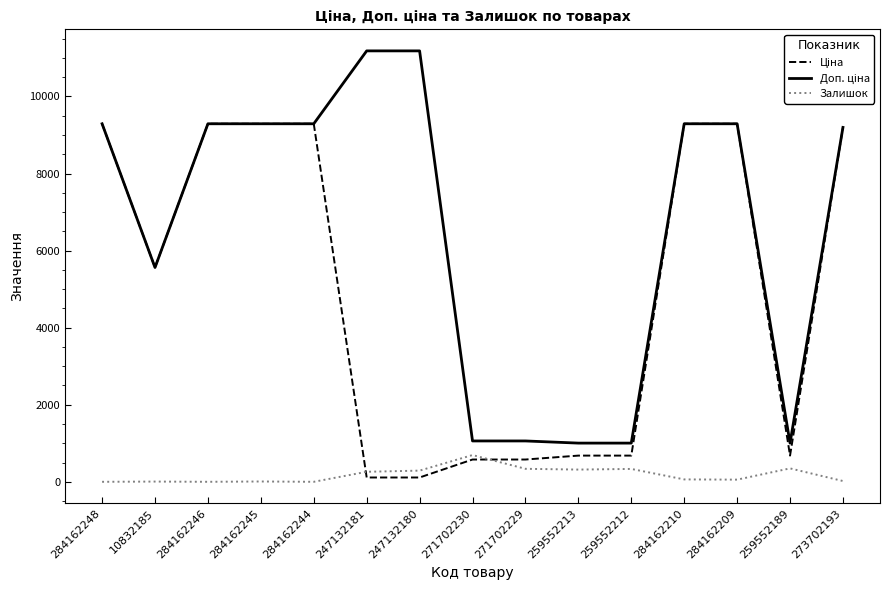

Which category has the highest value in the Залишок series?

271702230